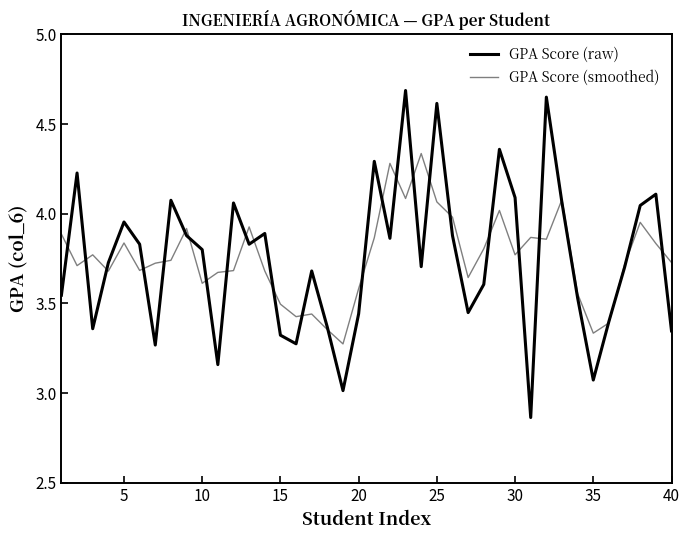

Does the chart display data point markers on the line(s)?

No